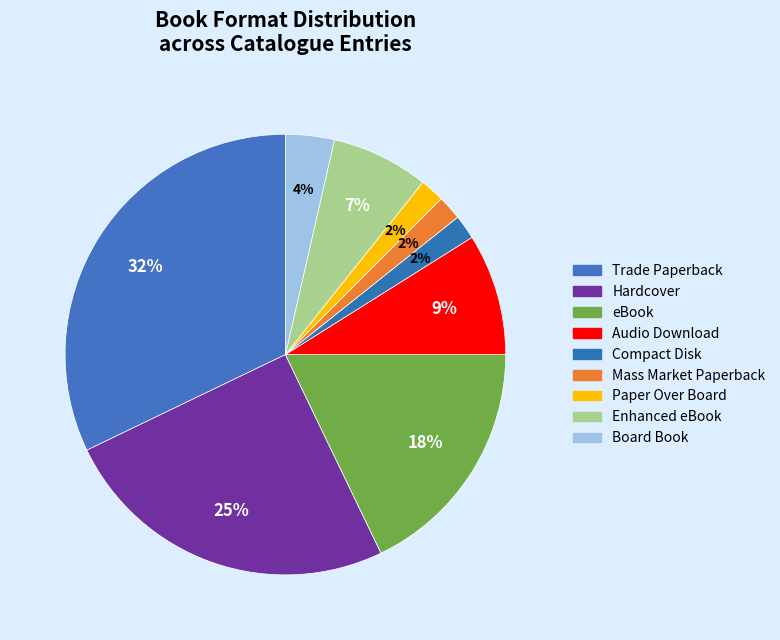

To the nearest percent, what is the difference between the largest and smallest slice percentages?

30%